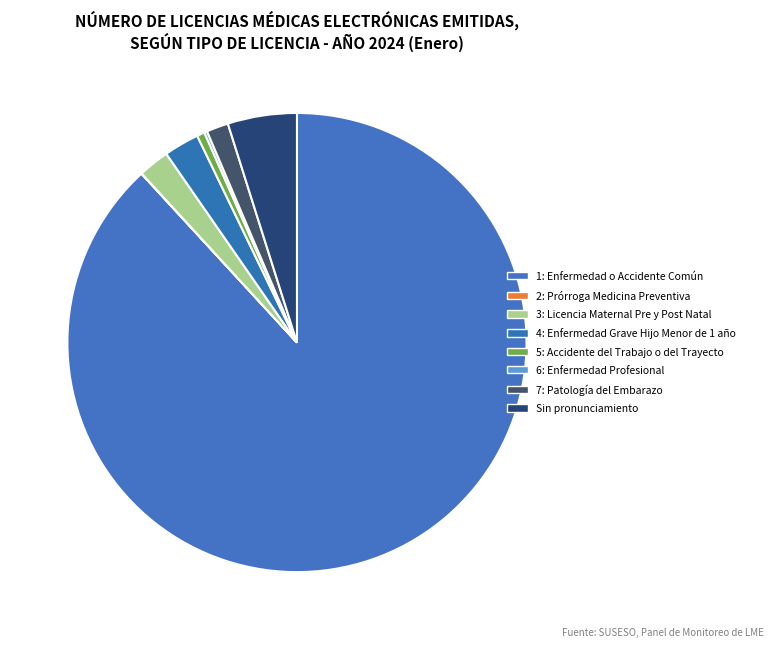

To the nearest percent, what is the combined percentage of Sin pronunciamiento and 5: Accidente del Trabajo o del Trayecto?

5%